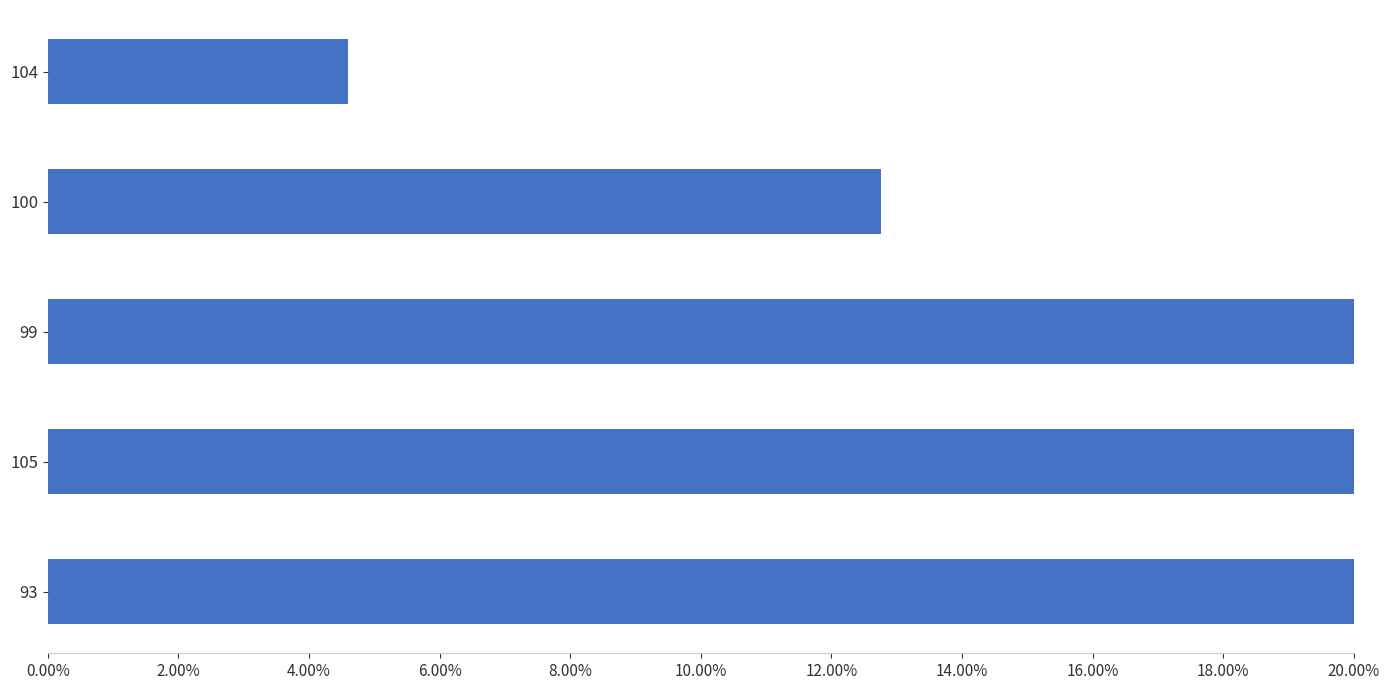

What is the change in value from 105 to 104?

-0.2